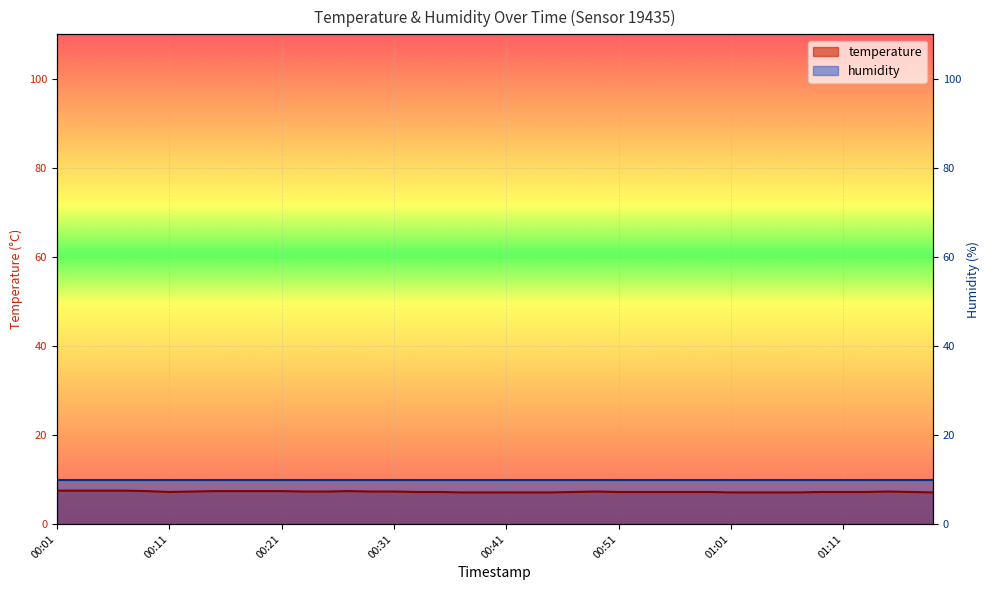

How many points are higher than both their immediate neighbors (excluding endpoints)?

3